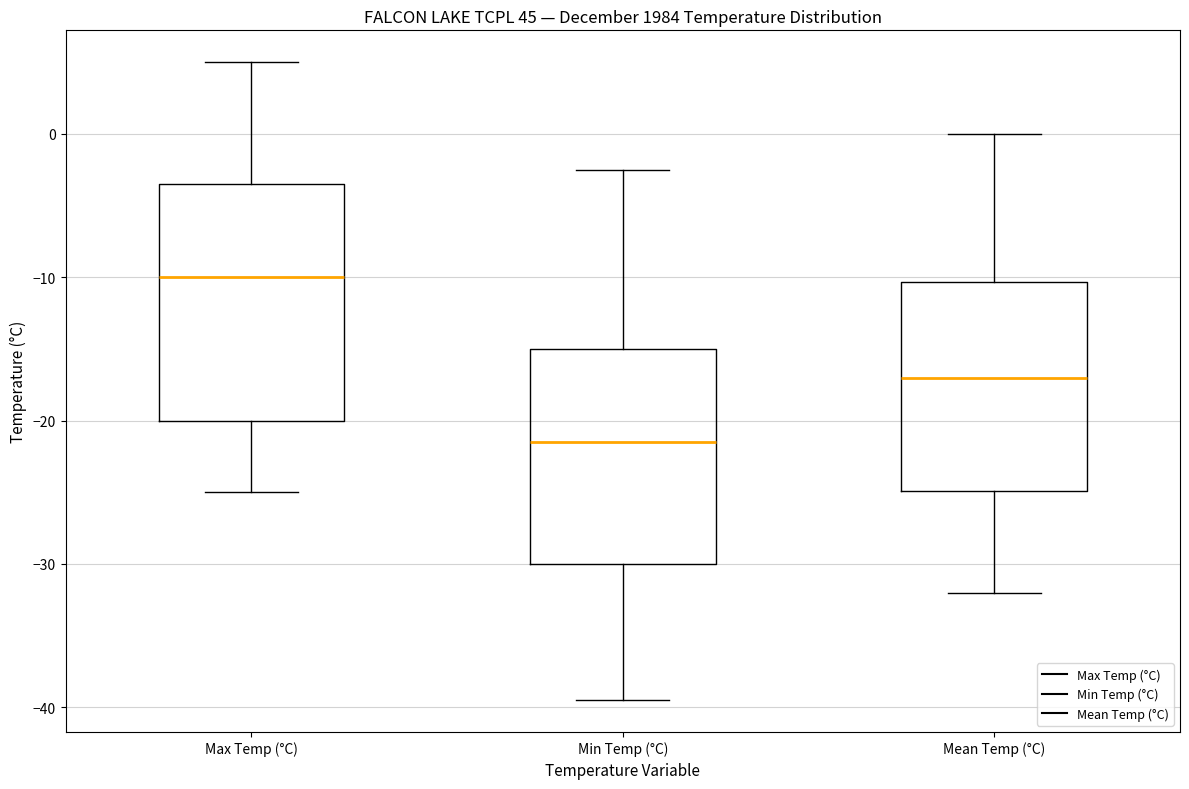

Reading left to right, transcribe this box plot: for each box, give where its median line is, the range the box spans, and where its two whiskers end, as read against the y-axis. The values are not printed on the chart, so give them approximately, as read against the axis.

Max Temp (°C): median -10, box -20 to -3, whiskers -25 to 5
Min Temp (°C): median -21, box -30 to -15, whiskers -39 to -2
Mean Temp (°C): median -17, box -25 to -10, whiskers -32 to 0